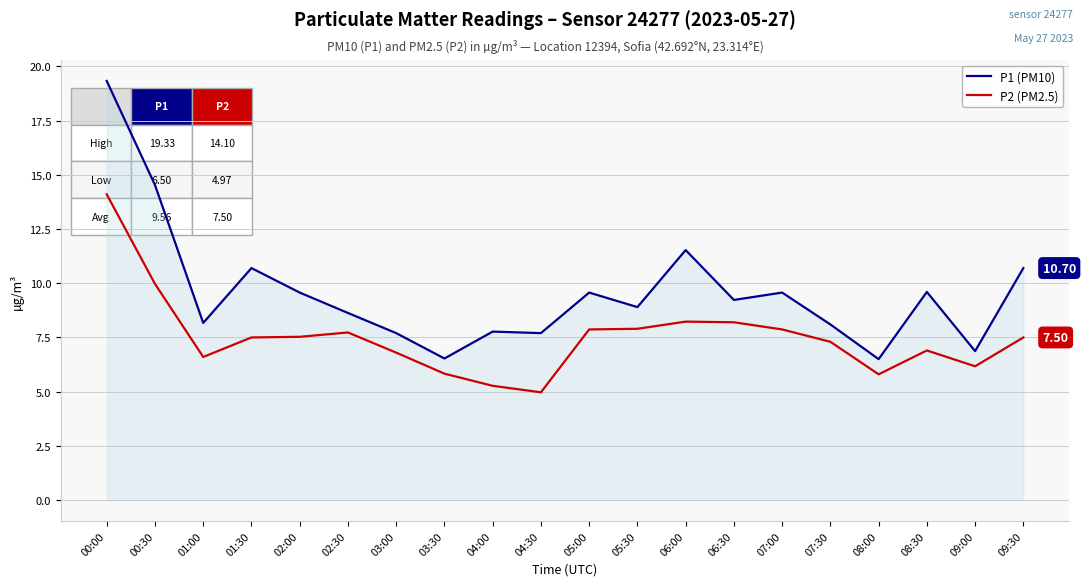

Rank the series at 07:30 from highest to lowest value.

P1 (PM10), P2 (PM2.5)